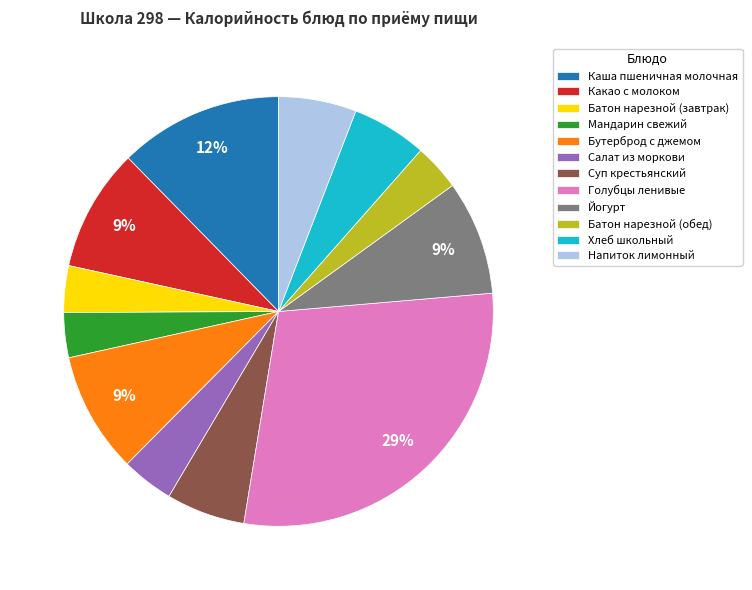

To the nearest percent, what percentage of the pie is Йогурт?

9%